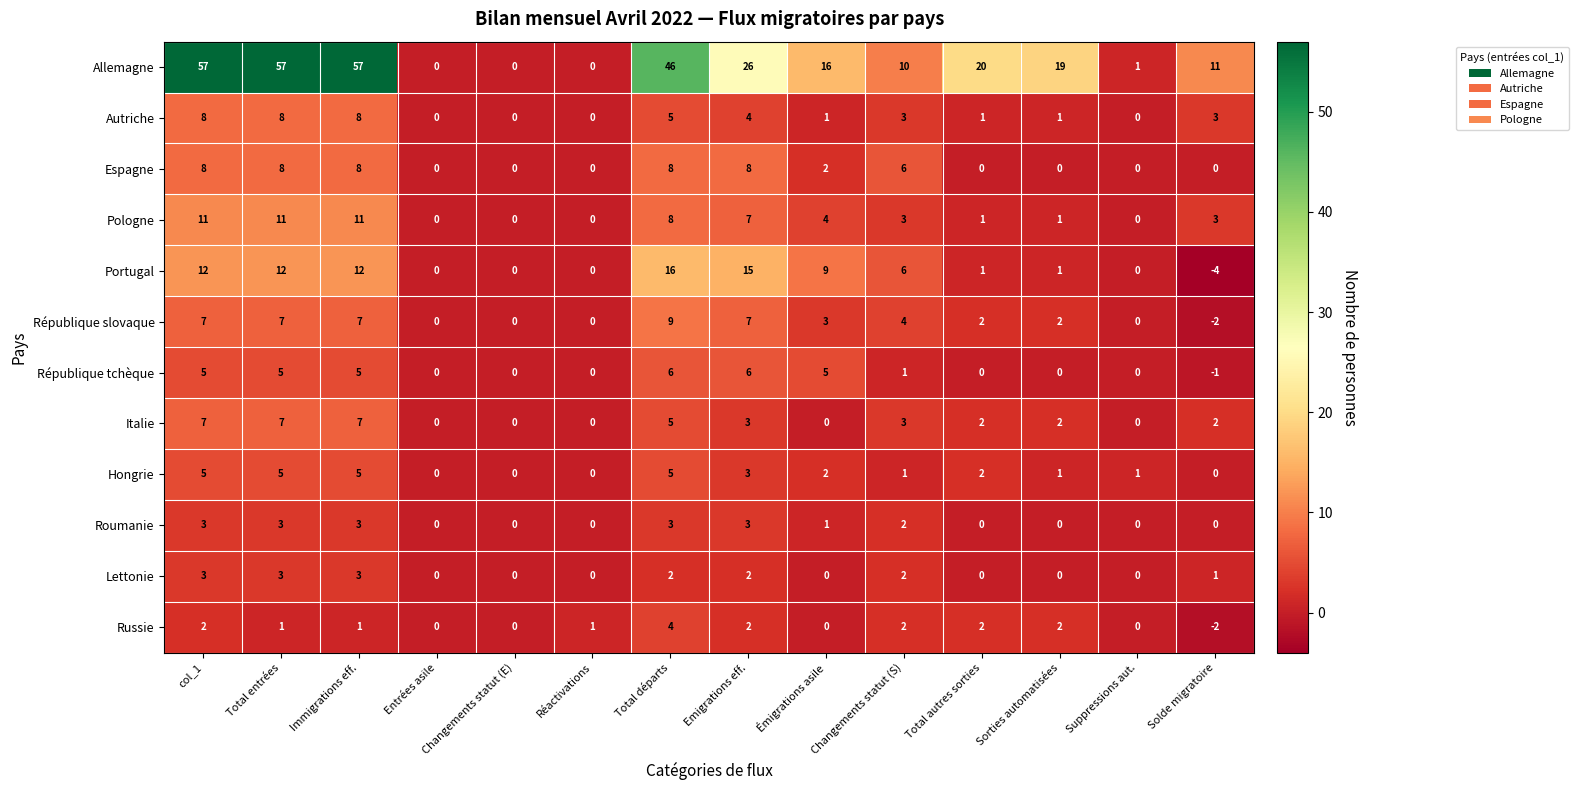

The République tchèque series shows 6 at Total départs. True or false?

True